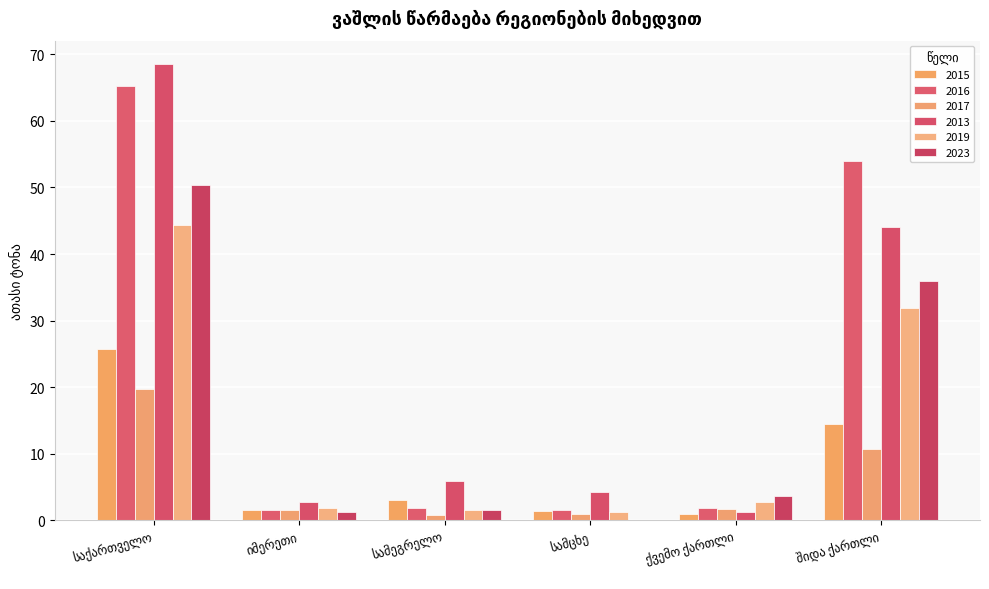

What is the sum of all 2017 values?

35.5